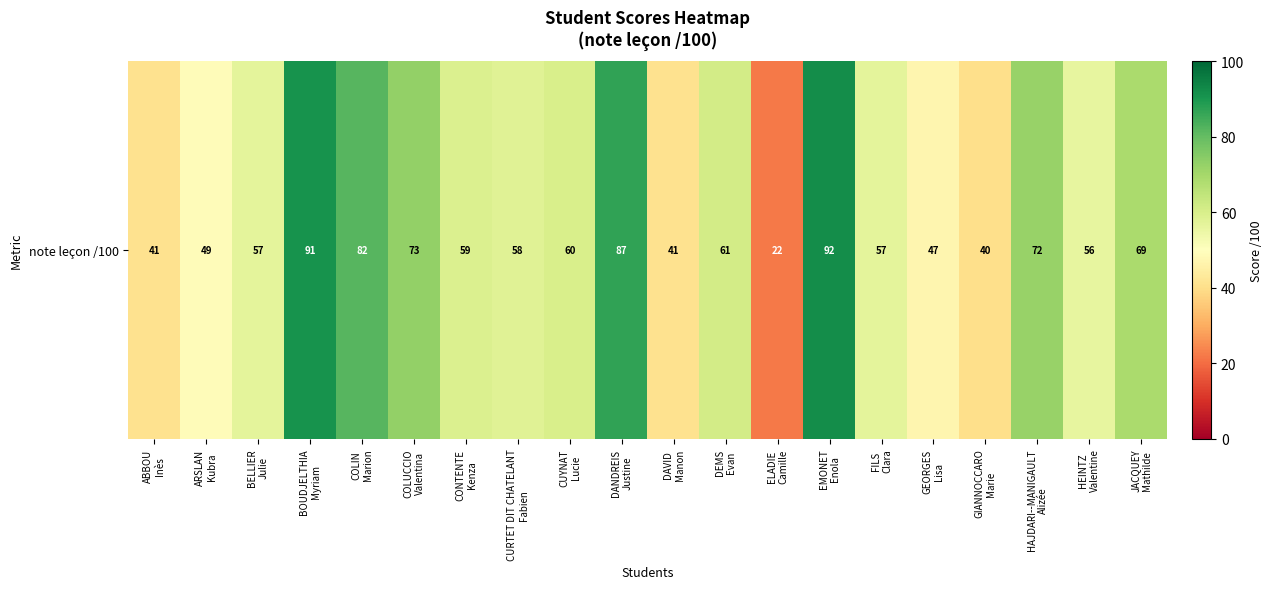

Rank the categories by value from highest to lowest.

EMONET
Enola, BOUDJELTHIA
Myriam, DANDREIS
Justine, COLIN
Marion, COLUCCIO
Valentina, HAJDARI--MANIGAULT
Alizée, JACQUEY
Mathilde, DEMS
Evan, CUYNAT
Lucie, CONTENTE
Kenza, CURTET DIT CHATELANT
Fabien, BELLIER
Julie, FILS
Clara, HEINTZ
Valentine, ARSLAN
Kubra, GEORGES
Lisa, ABBOU
Inès, DAVID
Manon, GIANNOCCARO
Marie, ELADIE
Camille